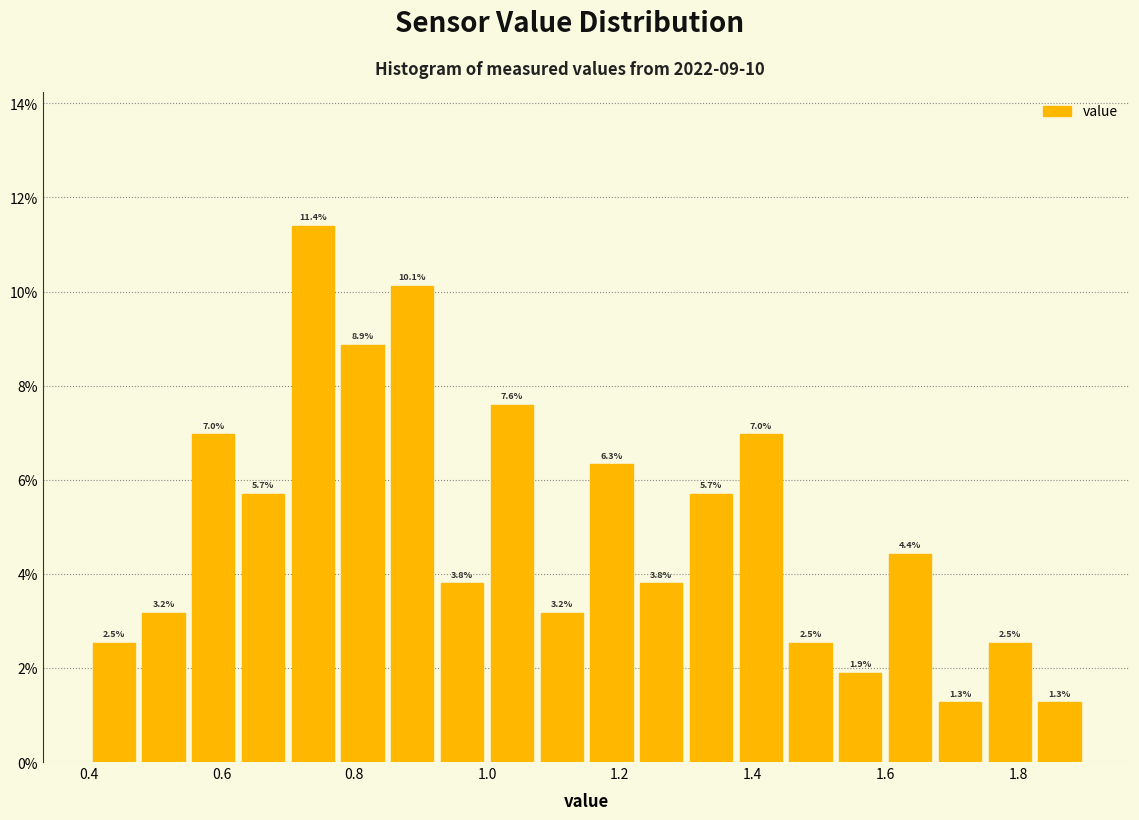

Read against the x-axis, roughly where is the centre of the tallest bar?

0.74